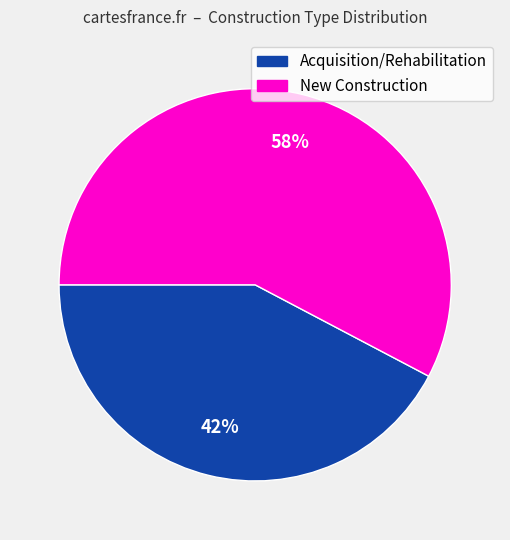

True or false: New Construction accounts for 43% of the total.

False